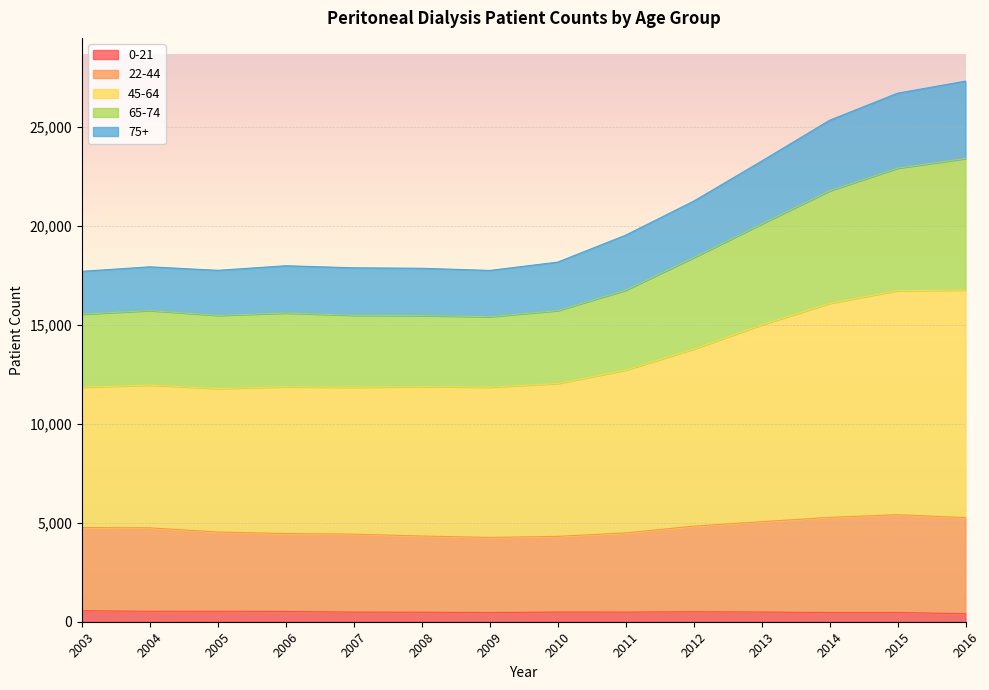

True or false: 22-44 and 45-64 cross at least once.

False